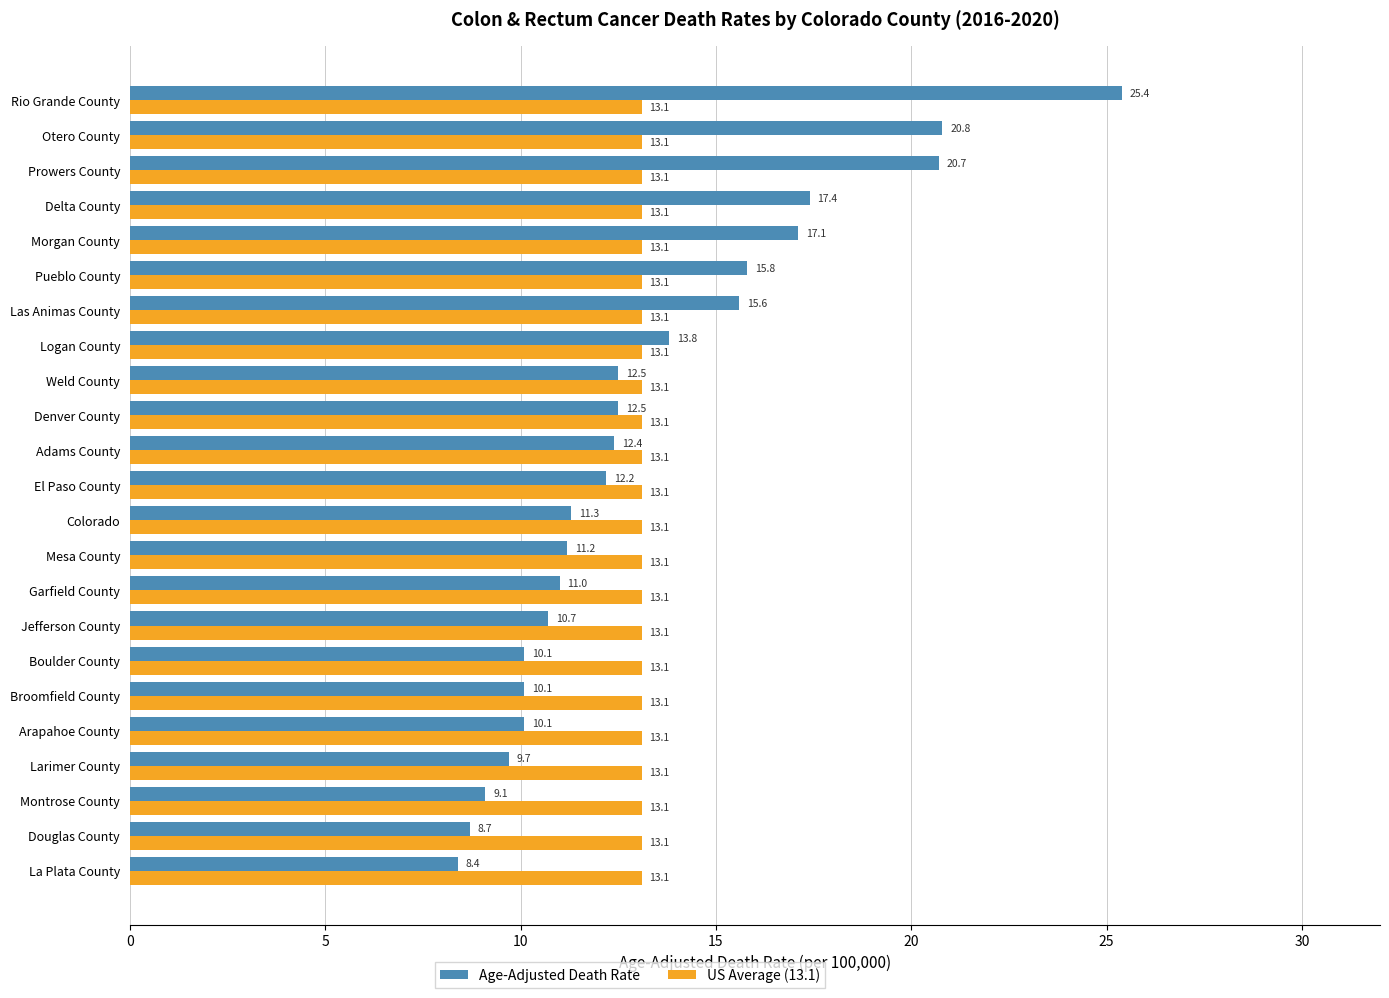

Rank the series at El Paso County from highest to lowest value.

US Average (13.1), Age-Adjusted Death Rate